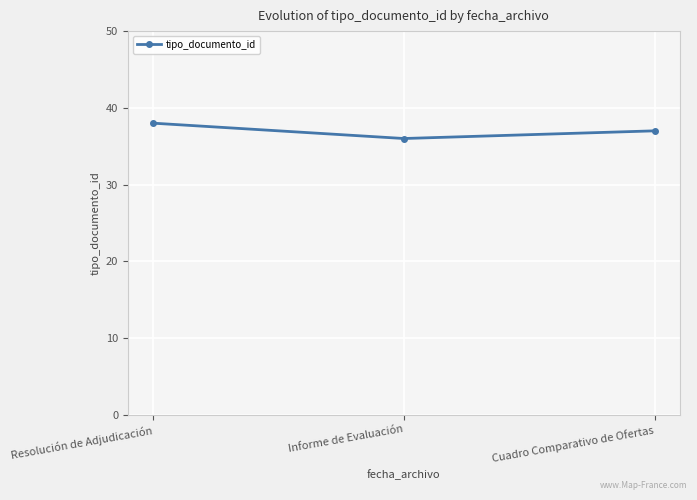

What is the approximate value at Cuadro Comparativo de Ofertas?

37